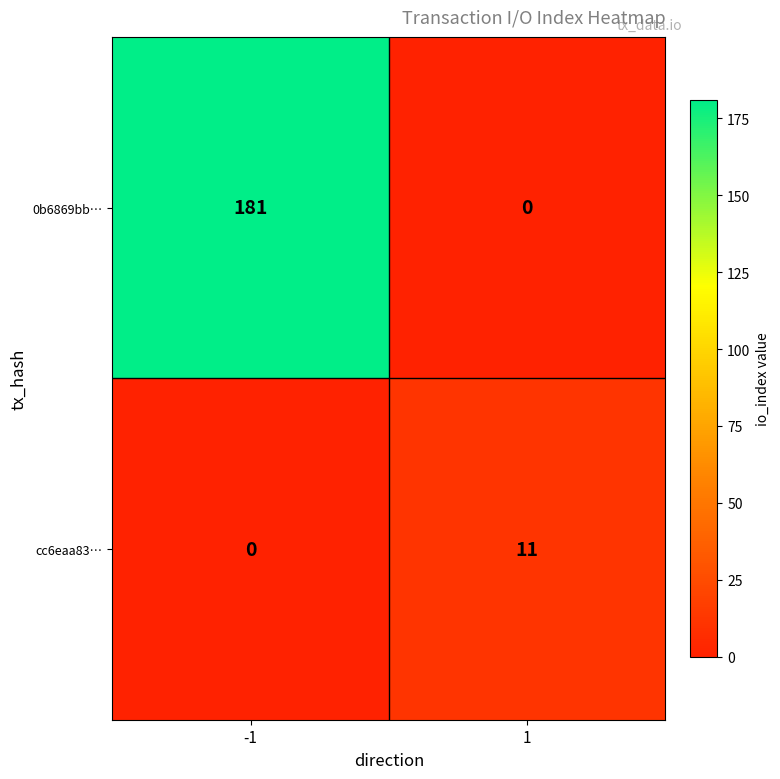

What is the approximate value of cc6eaa83… at 1?

11